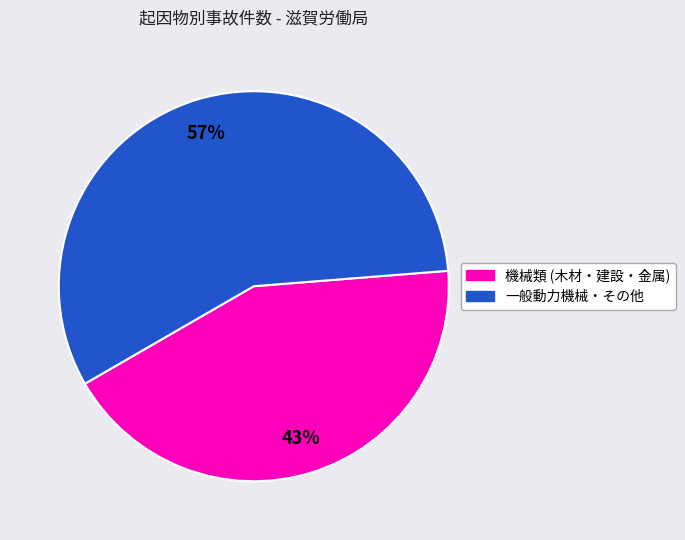

Does any single category account for the majority?

Yes